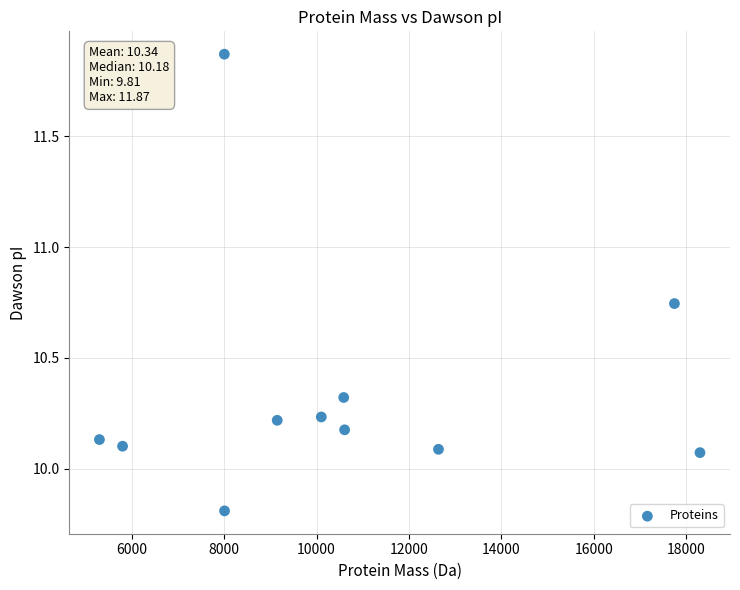

What is the range of Y values (max minus min)?

2.1